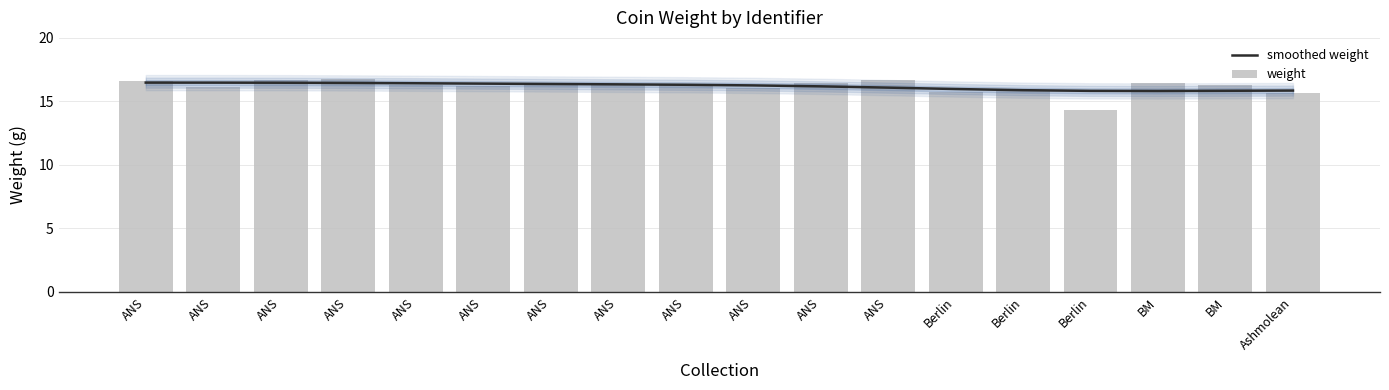

Which label corresponds to the smallest value in the chart?

Berlin